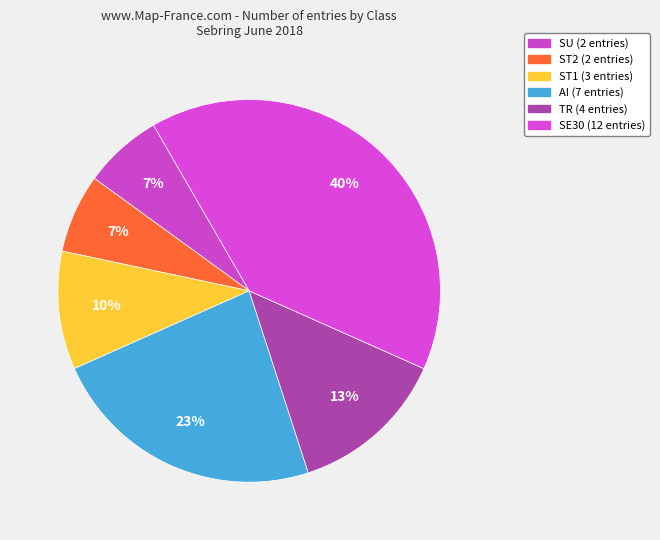

Count the number of slices in the pie.

6